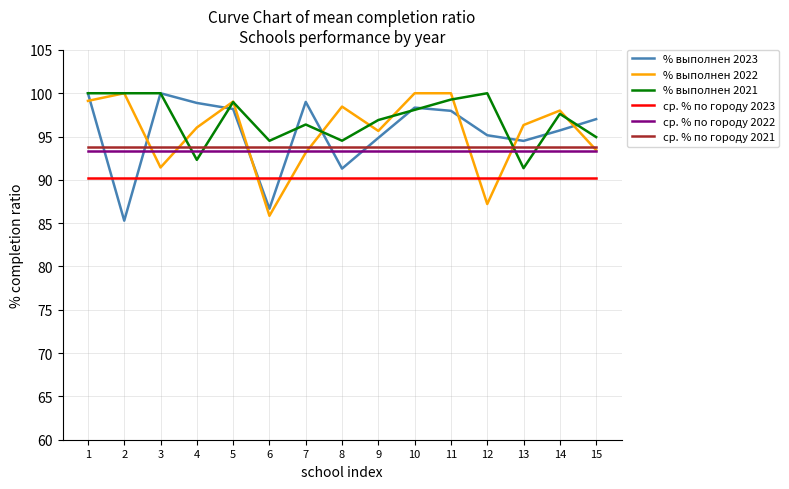

What is the maximum value shown in the chart?

100.0